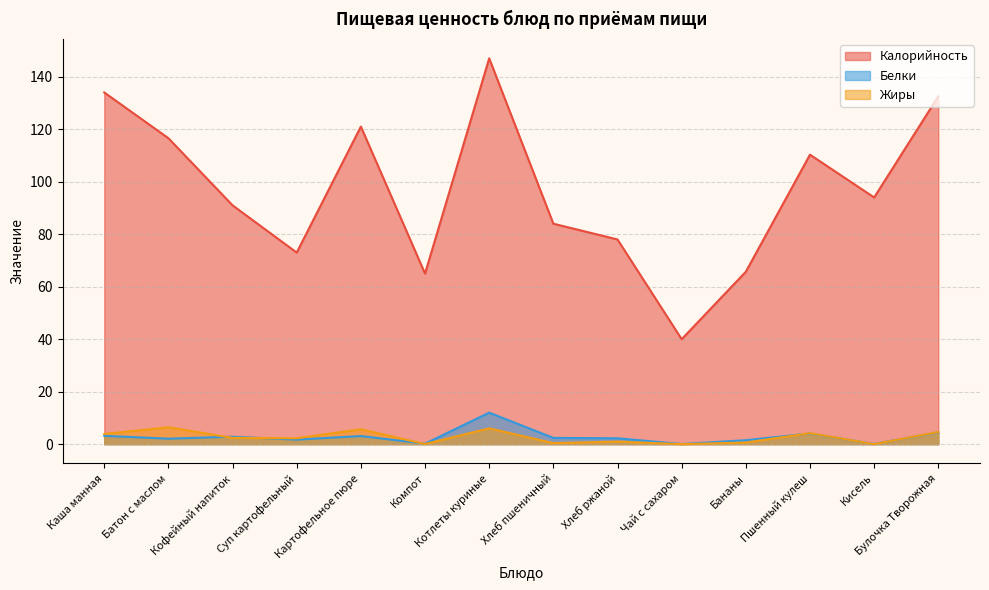

Is the value of Белки at Каша манная greater than the value of Жиры at Компот?

Yes